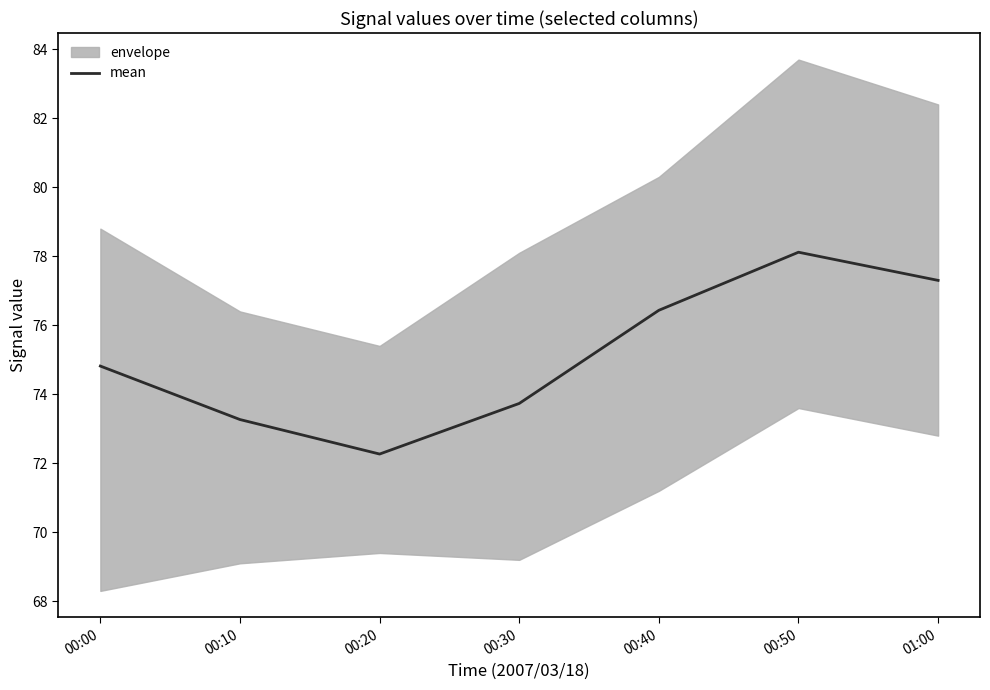

How many lines are shown in the chart?

1